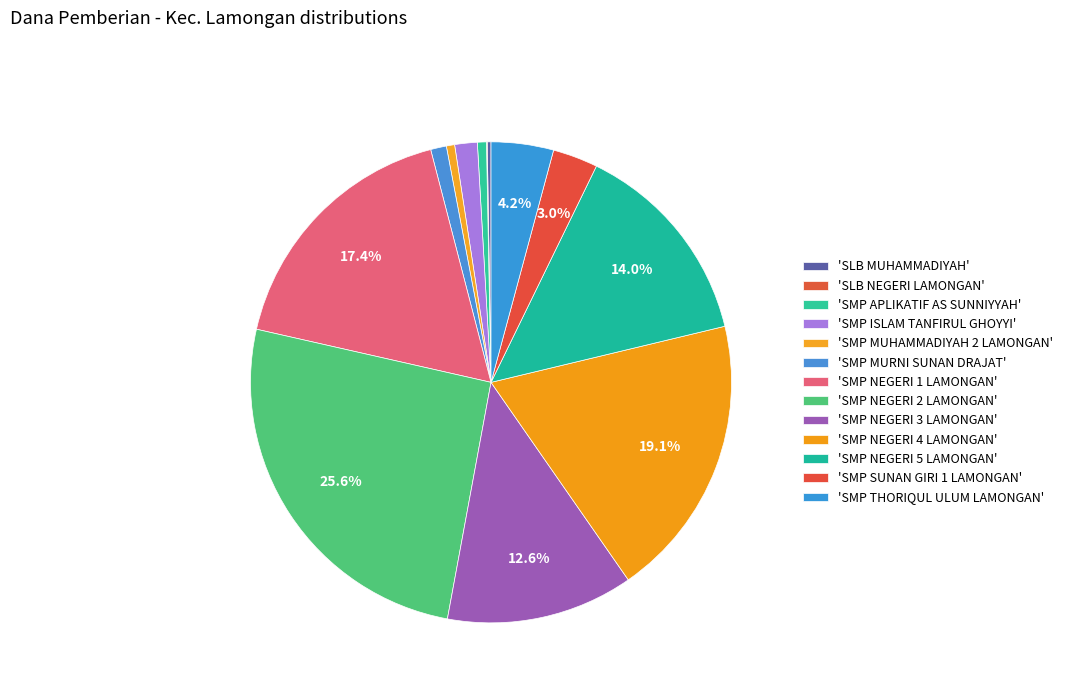

Count the number of slices in the pie.

13